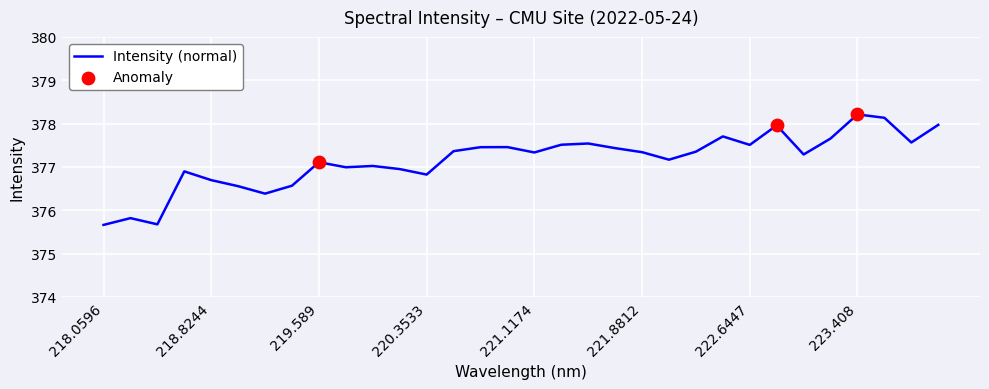

What is the maximum value shown in the chart?

378.2